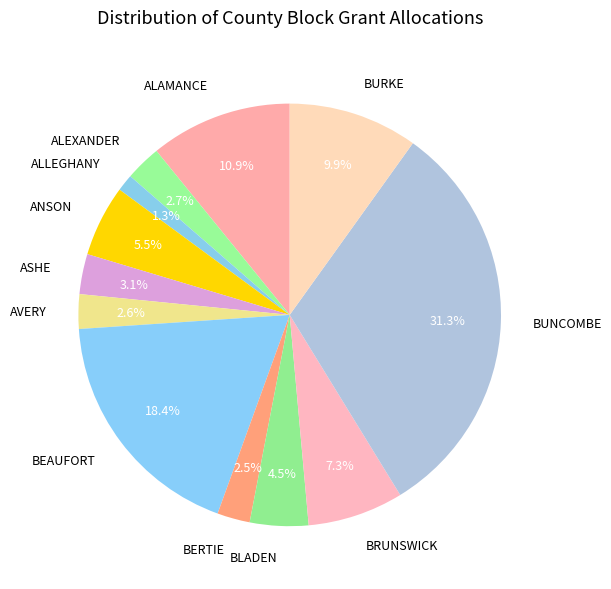

True or false: BUNCOMBE accounts for 23% of the total.

False